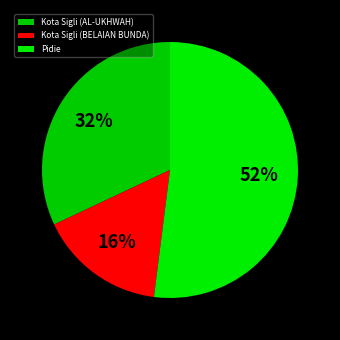

How many segments does this pie chart have?

3